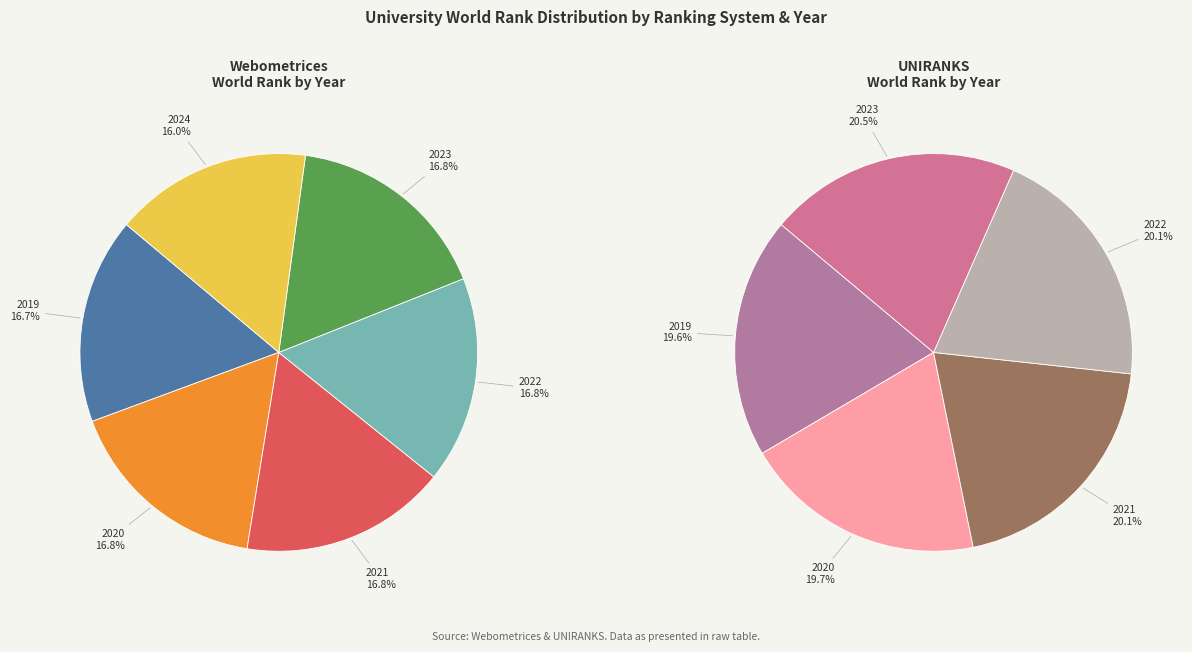

Does 2023 account for over 50% of the chart?

No